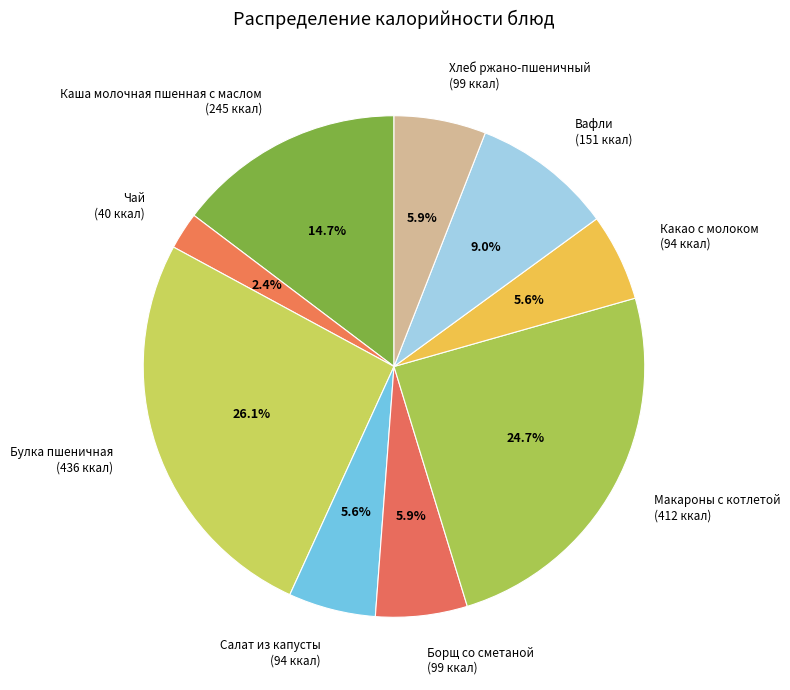

How much of the chart is everything except Вафли?

91.0%